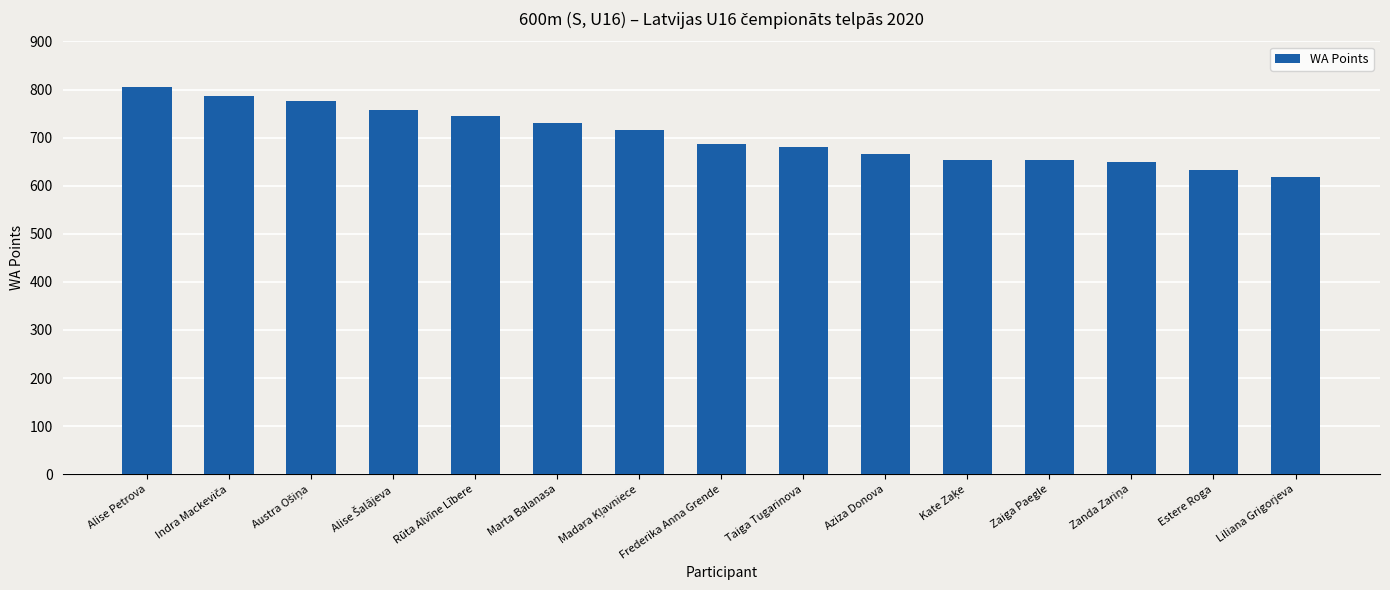

What is the value of the 15th bar from the left?

618